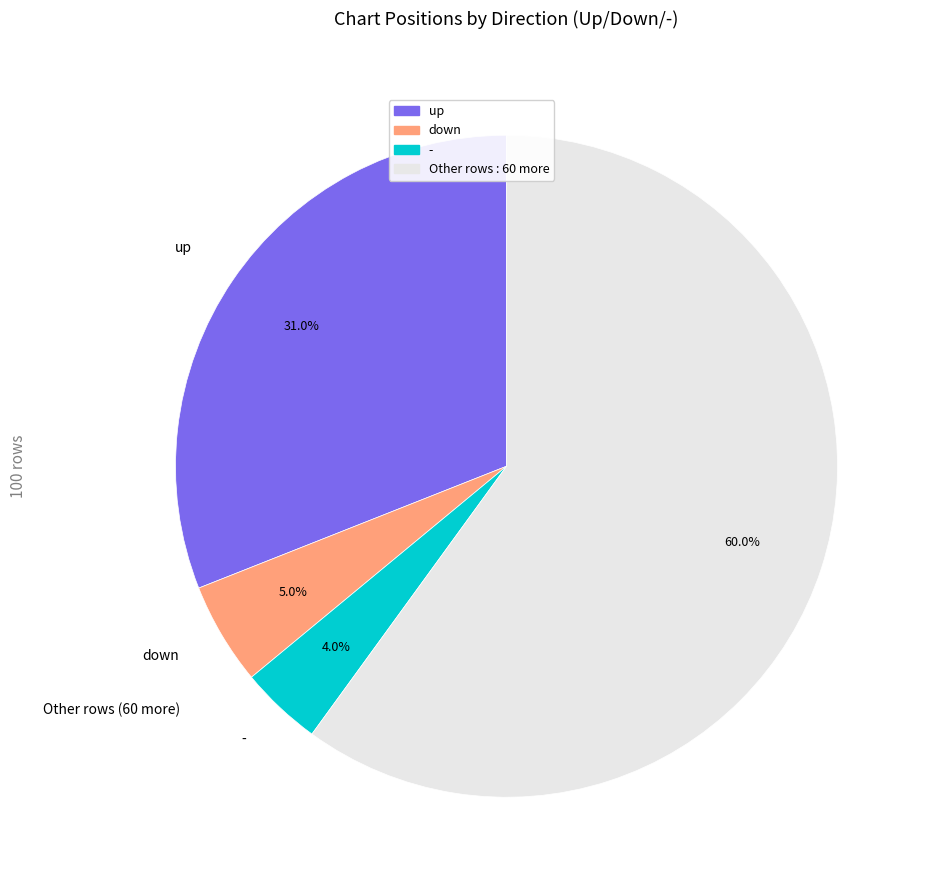

Does any single category account for the majority?

Yes